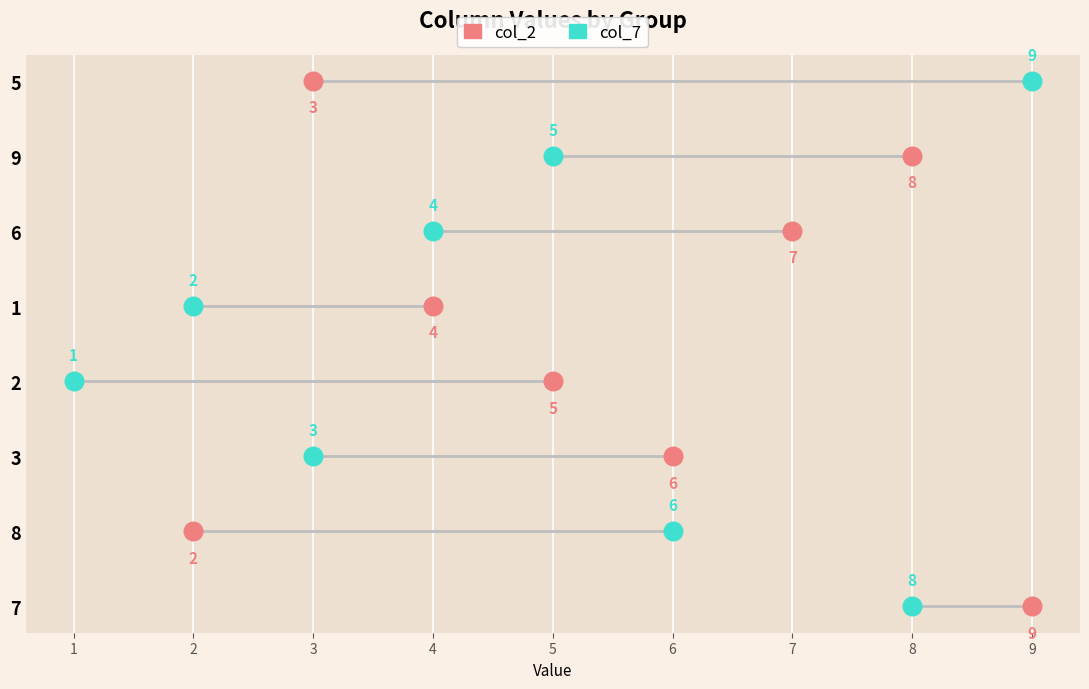

What are all the series names shown in the legend?

col_2, col_7